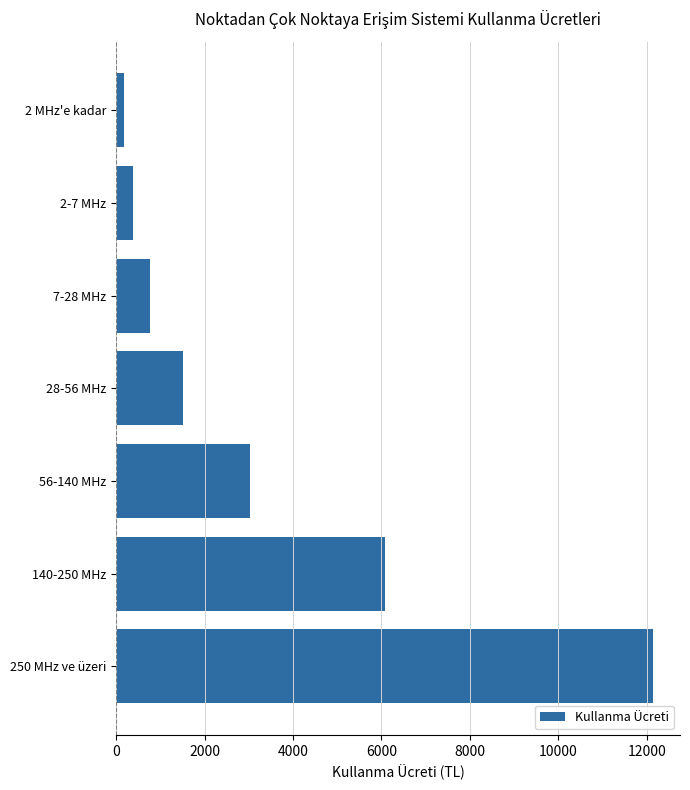

List the labels in order of value, smallest first.

2 MHz'e kadar, 2-7 MHz, 7-28 MHz, 28-56 MHz, 56-140 MHz, 140-250 MHz, 250 MHz ve üzeri